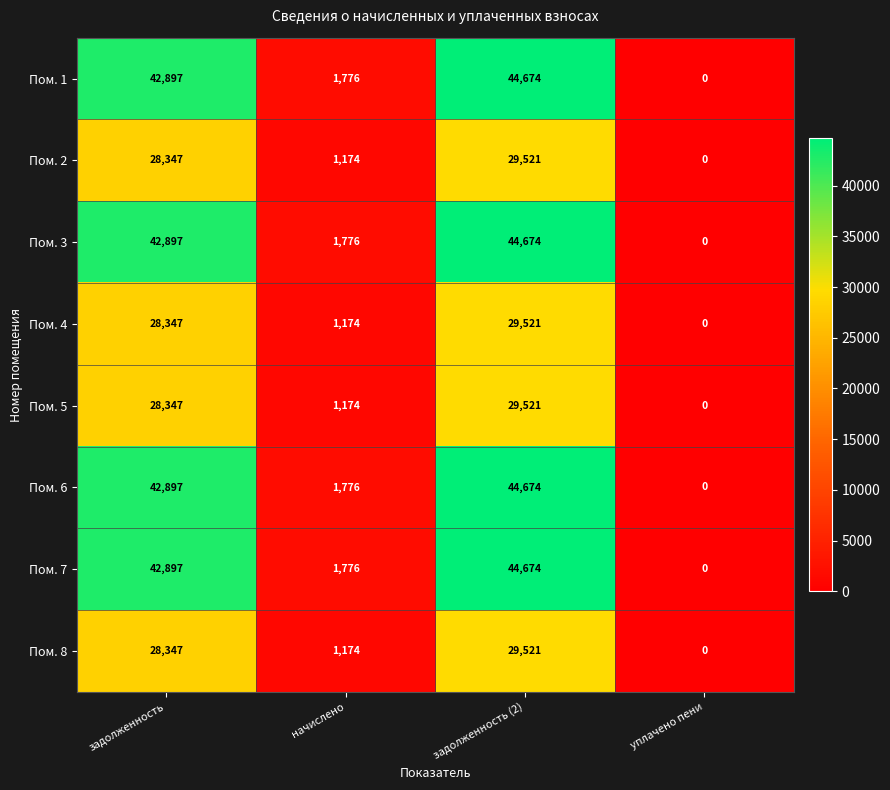

What is the spread (max minus min) of values at задолженность?

14550